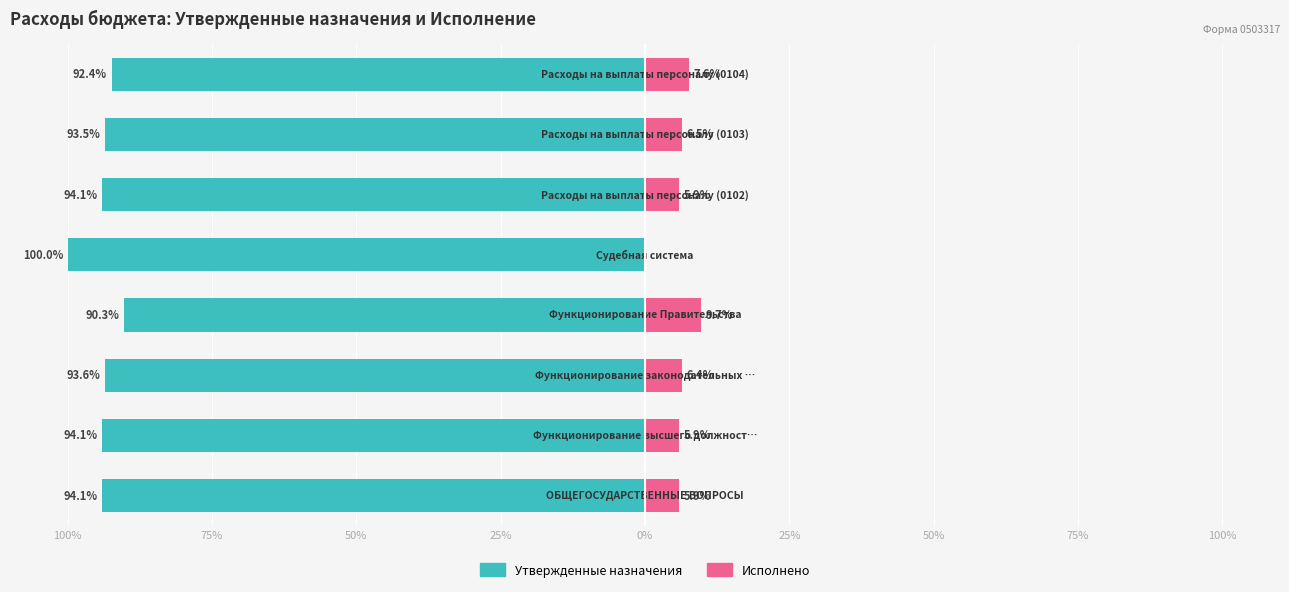

Between 25% and 50%, which series saw the biggest shift?

Утвержденные назначения